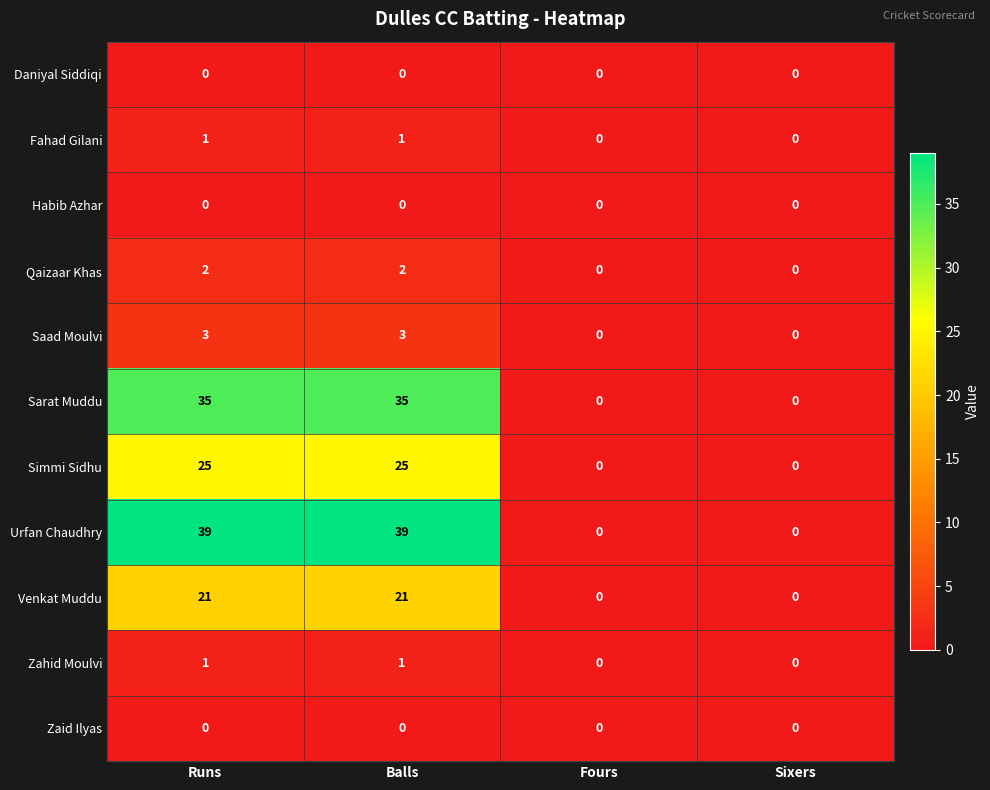

What is the greatest value displayed?

39